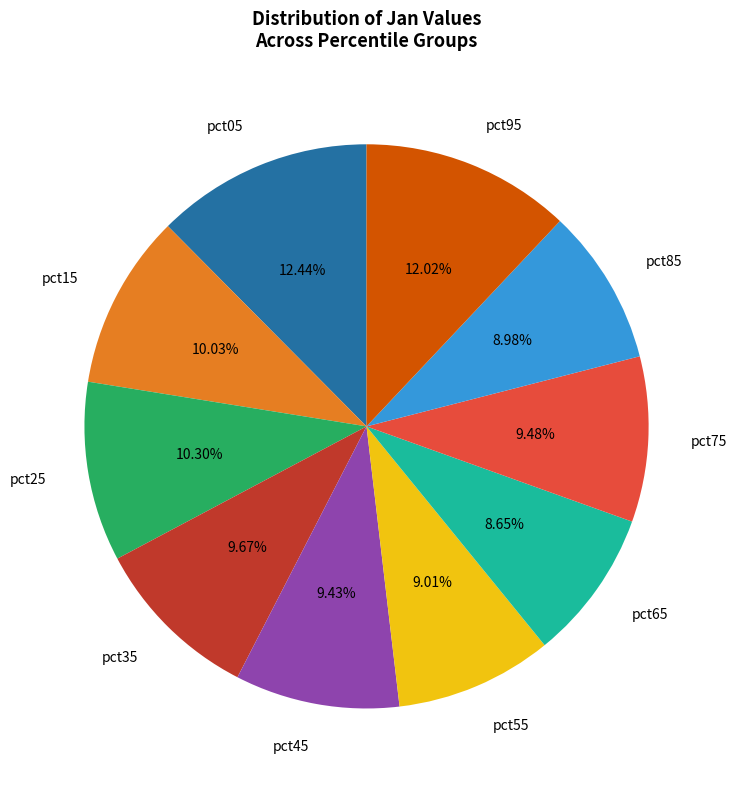

True or false: pct55 accounts for 23% of the total.

False